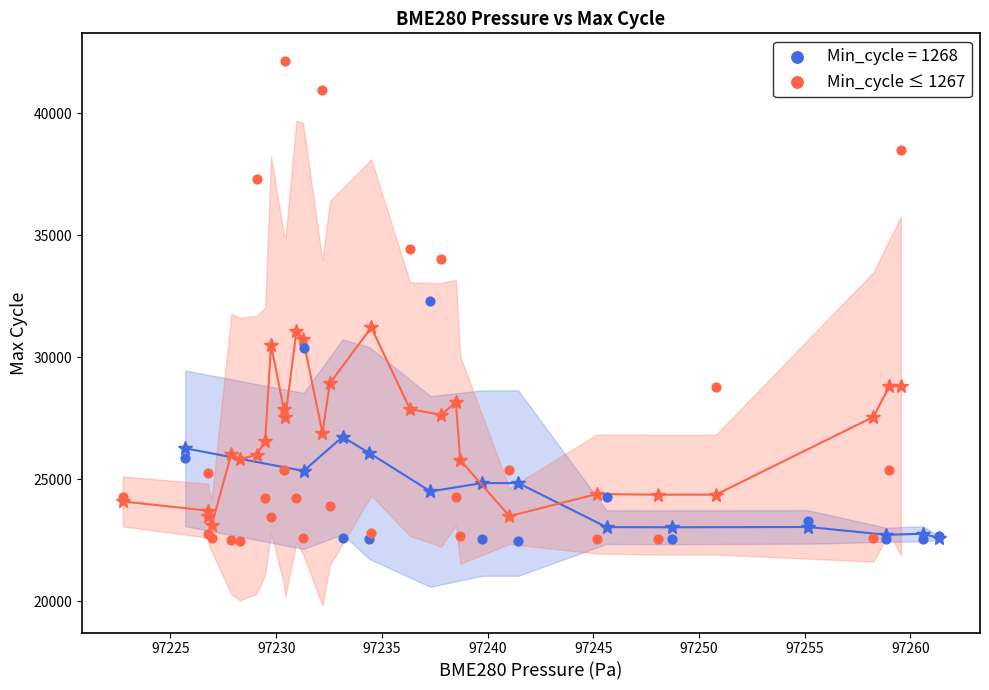

Which series has the widest spread of Y values?

Min_cycle ≤ 1267